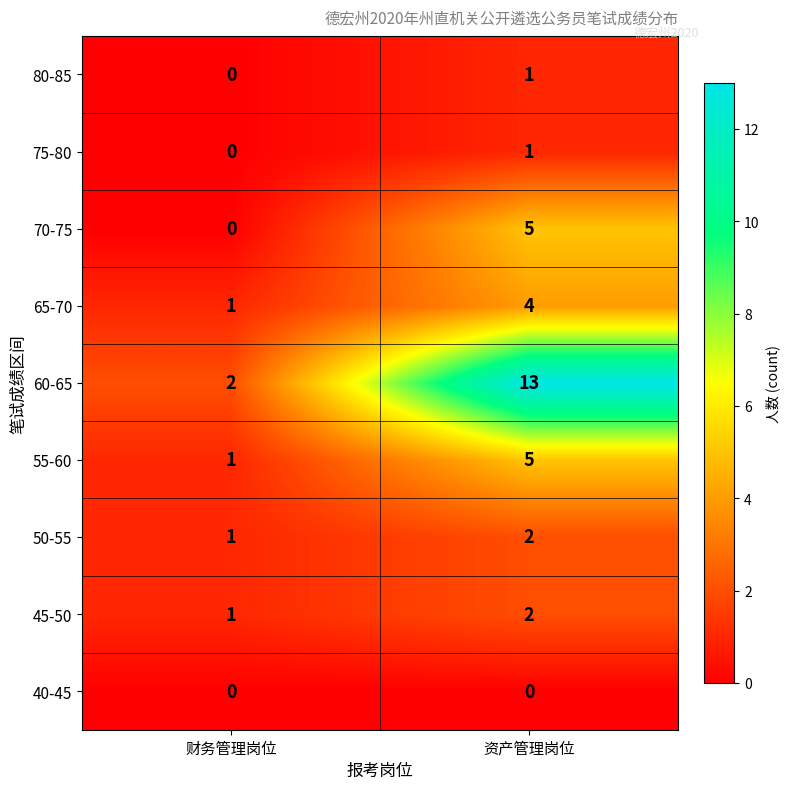

List the labels in order of 60-65 value, largest first.

资产管理岗位, 财务管理岗位